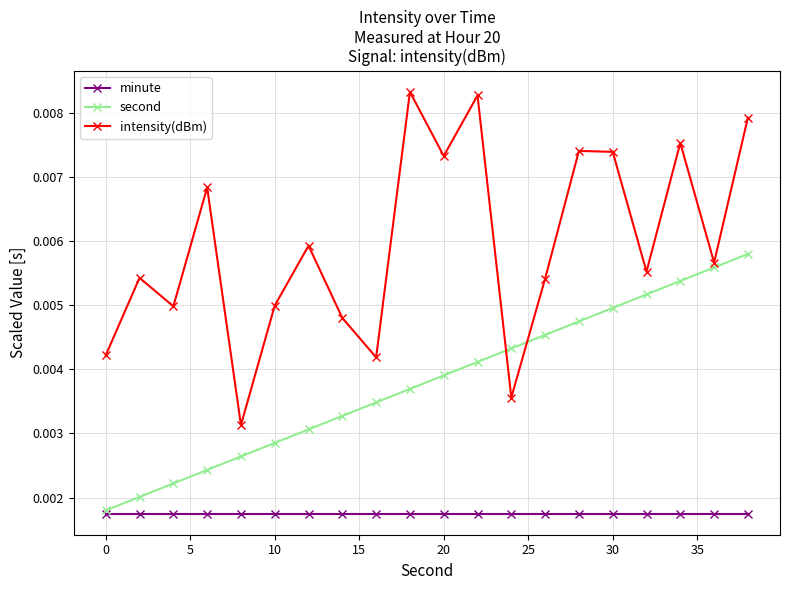

Does the chart have visible grid lines?

Yes